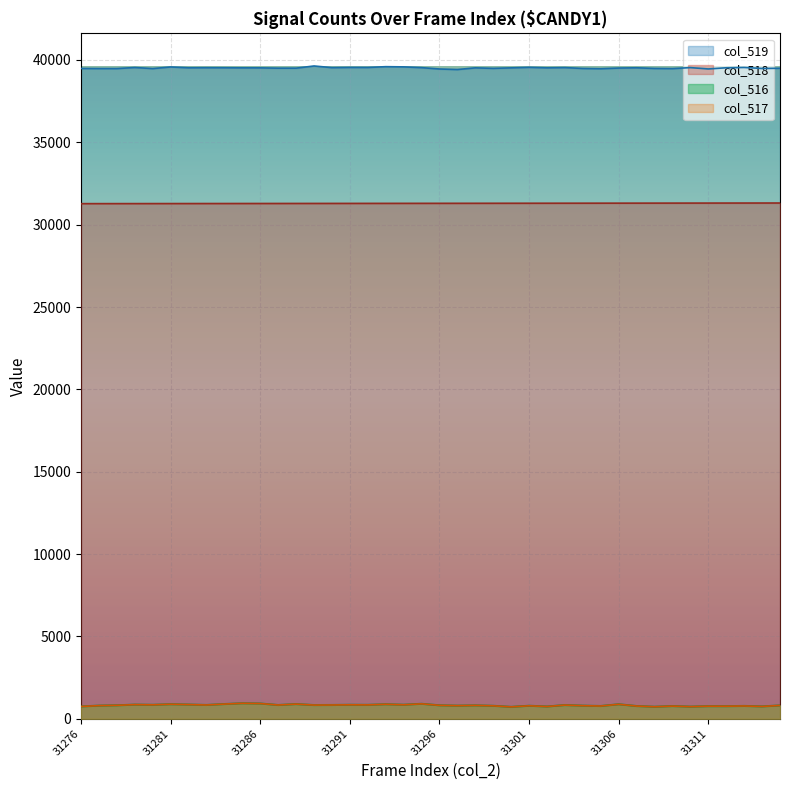

At which label does col_519 reach its peak?

31289